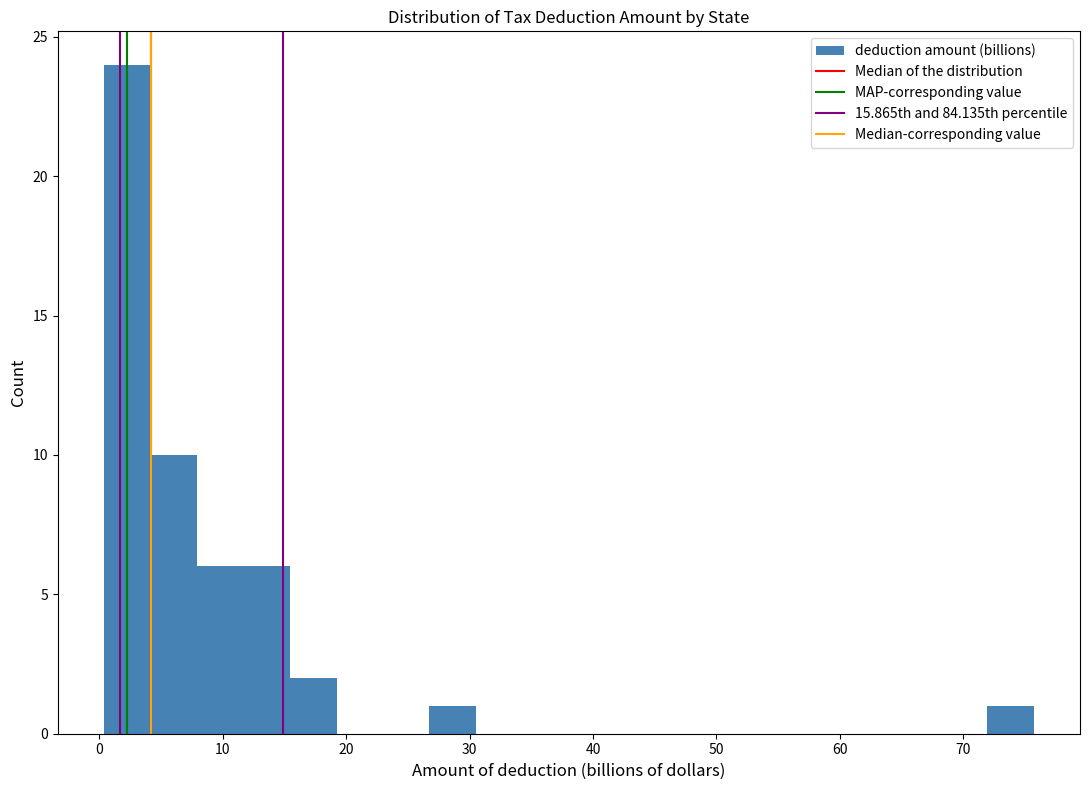

Read against the x-axis, roughly where is the centre of the tallest bar?

2